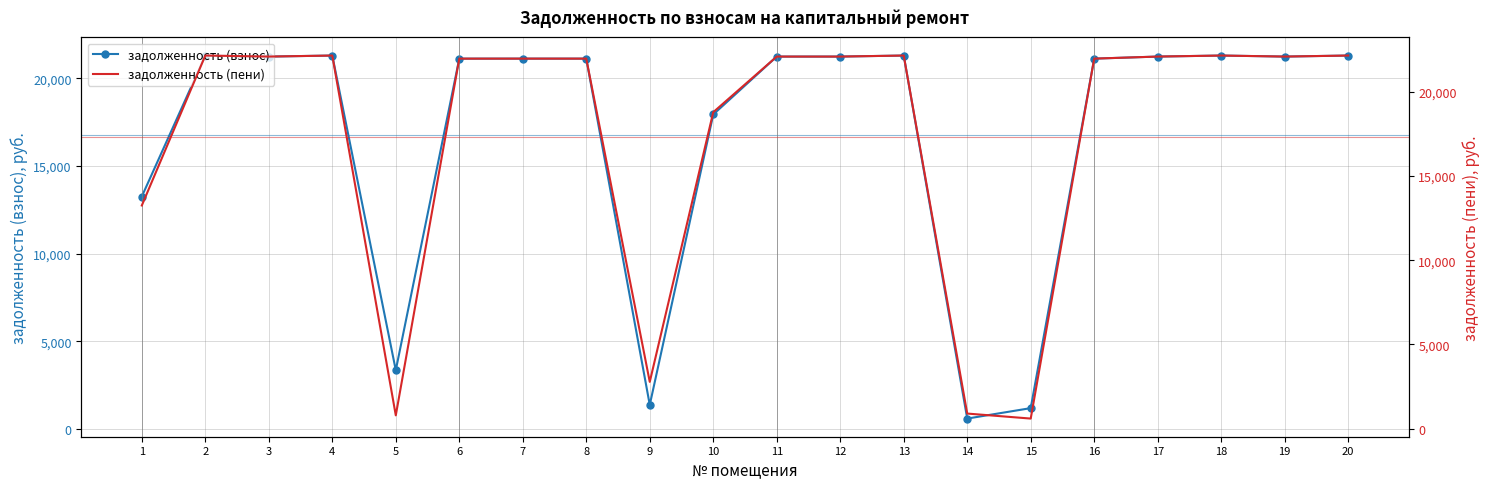

How many data points in задолженность (пени) are above 22099?

10